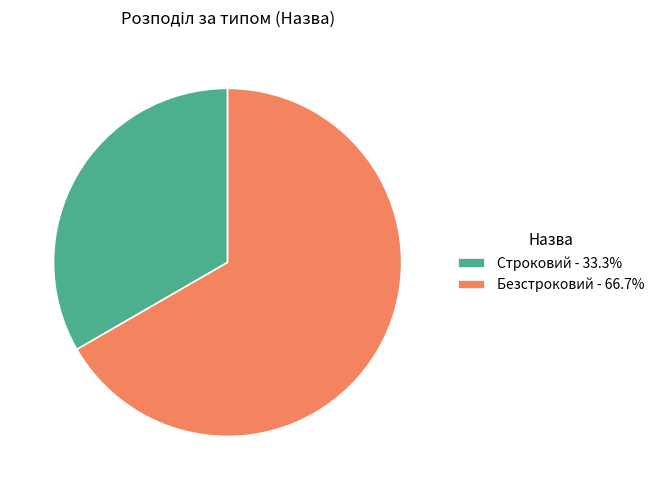

Rank the categories by value from highest to lowest.

Безстроковий, Строковий